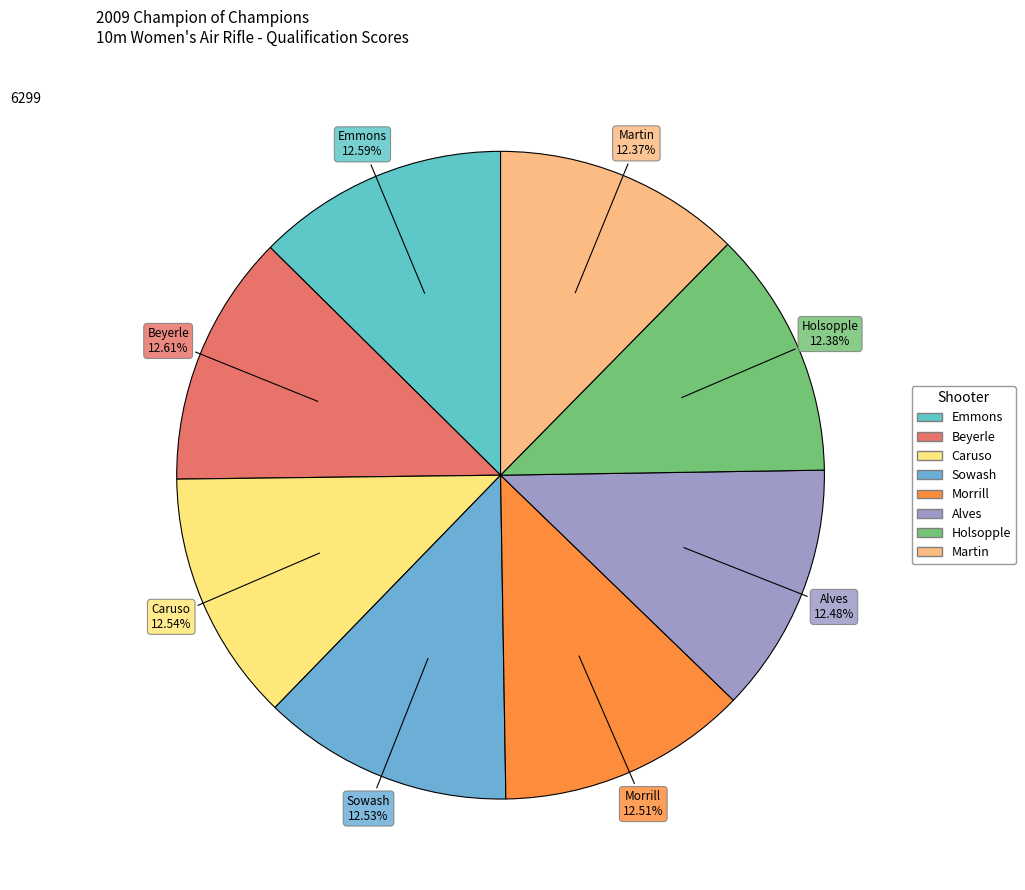

How many slices are in this pie chart?

8